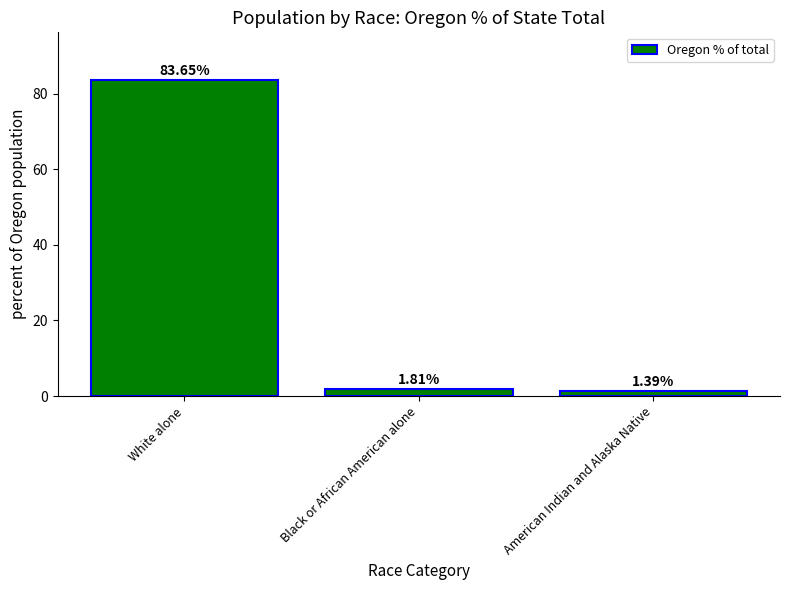

At which category does the chart reach its minimum across all series?

American Indian and Alaska Native